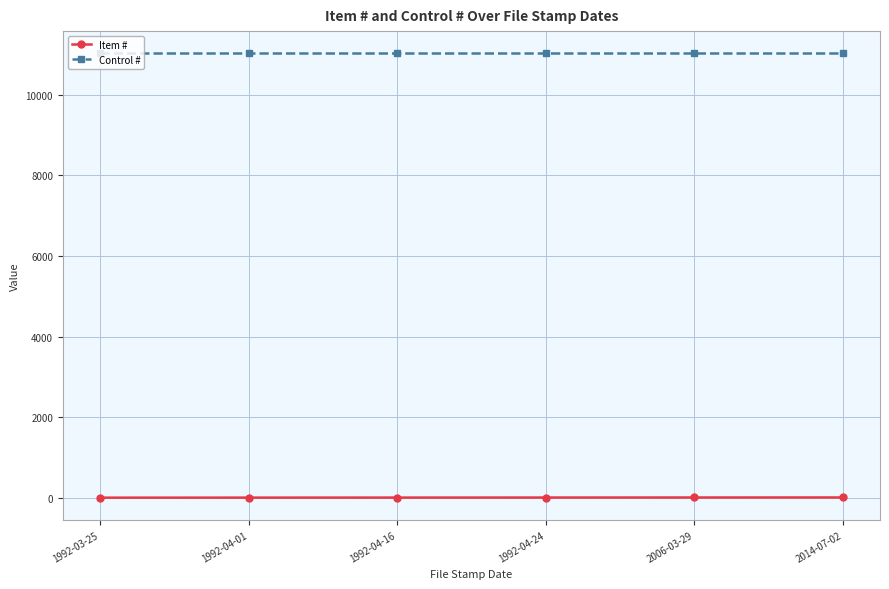

At 1992-04-01, list the series in order from smallest to largest.

Item #, Control #